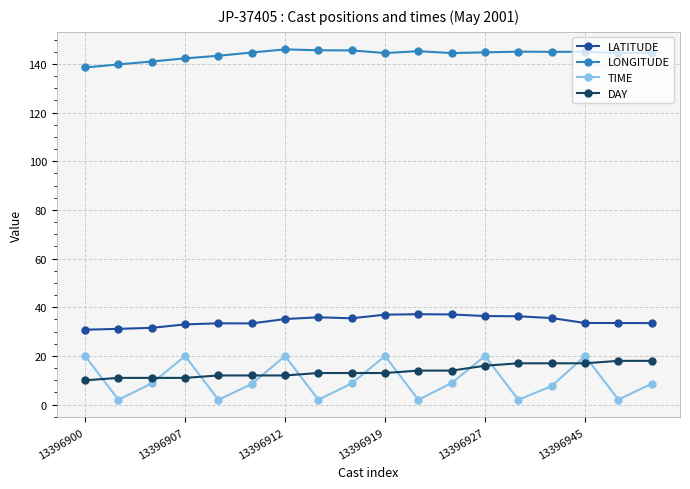

How many interior local valleys does the TIME series have?

6